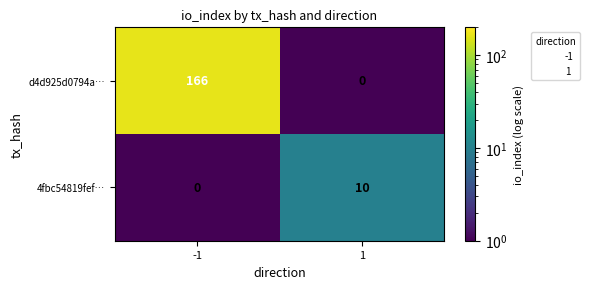

The 4fbc54819fef… series shows 10 at 1. True or false?

True